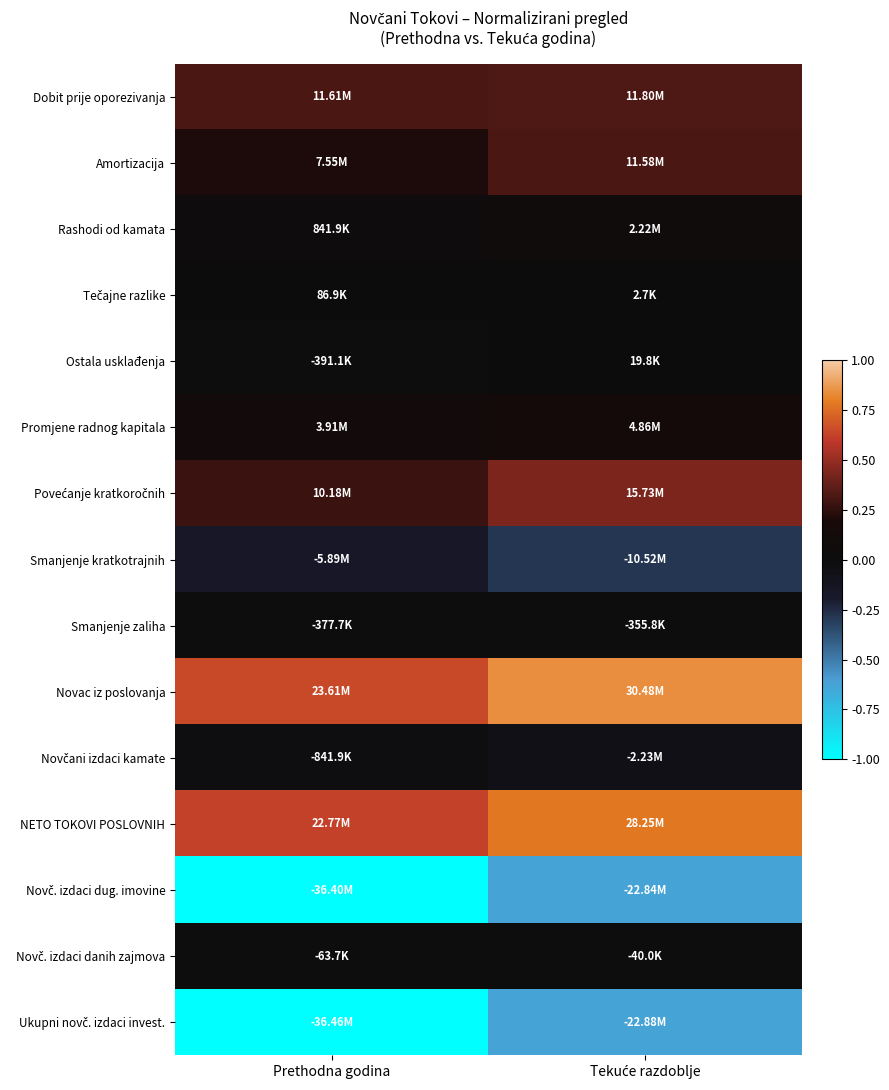

At Tekuće razdoblje, list the series in order from largest to smallest.

Novac iz poslovanja, NETO TOKOVI POSLOVNIH, Povećanje kratkoročnih, Dobit prije oporezivanja, Amortizacija, Promjene radnog kapitala, Rashodi od kamata, Ostala usklađenja, Tečajne razlike, Novč. izdaci danih zajmova, Smanjenje zaliha, Novčani izdaci kamate, Smanjenje kratkotrajnih, Novč. izdaci dug. imovine, Ukupni novč. izdaci invest.